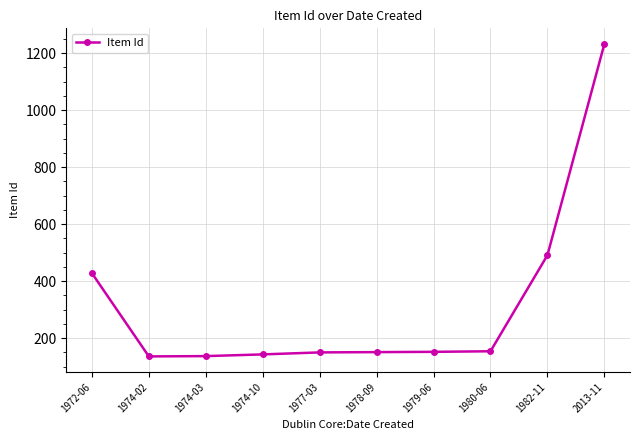

Does the chart display data point markers on the line(s)?

Yes